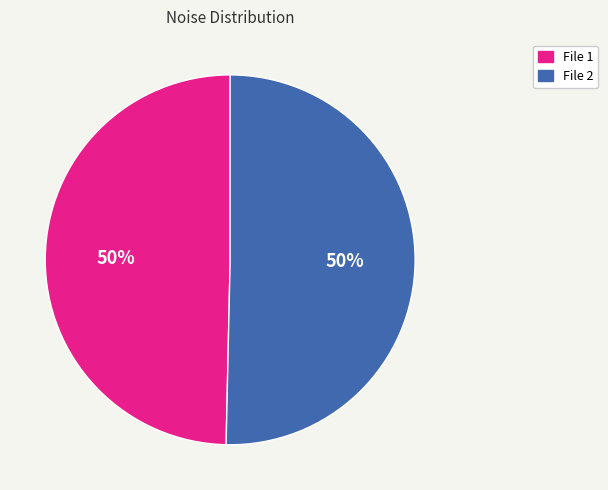

What is the ratio of the value at File 1 to the value at File 2?

1.0